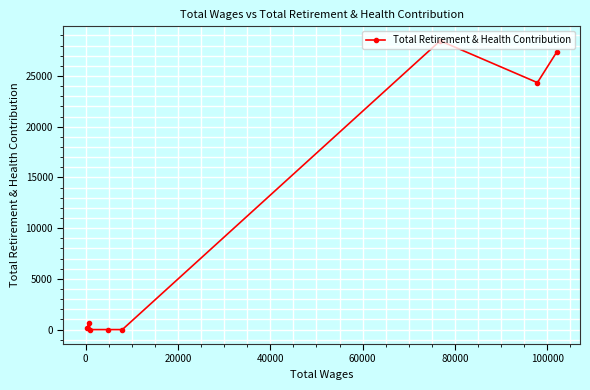

What is the greatest value displayed?

28478